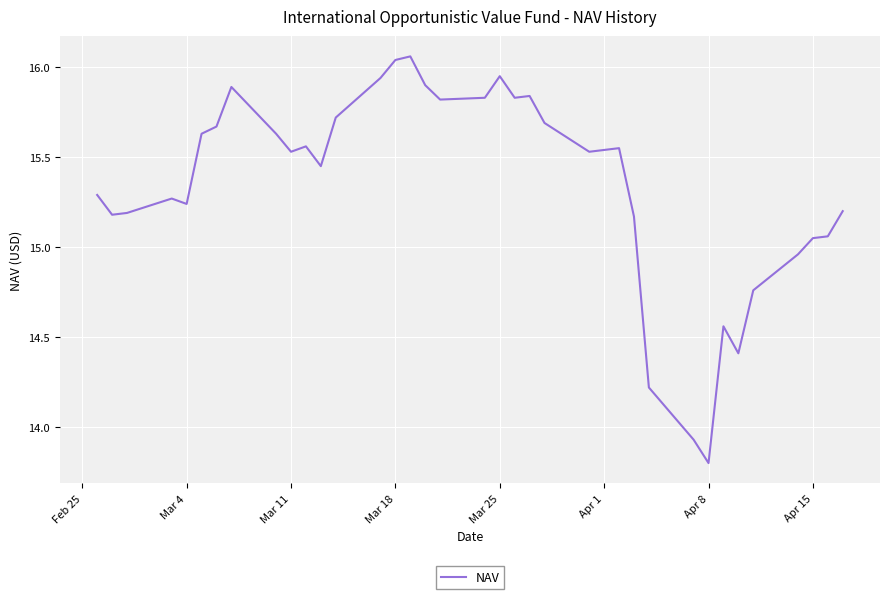

How many distinct data groups are displayed?

1